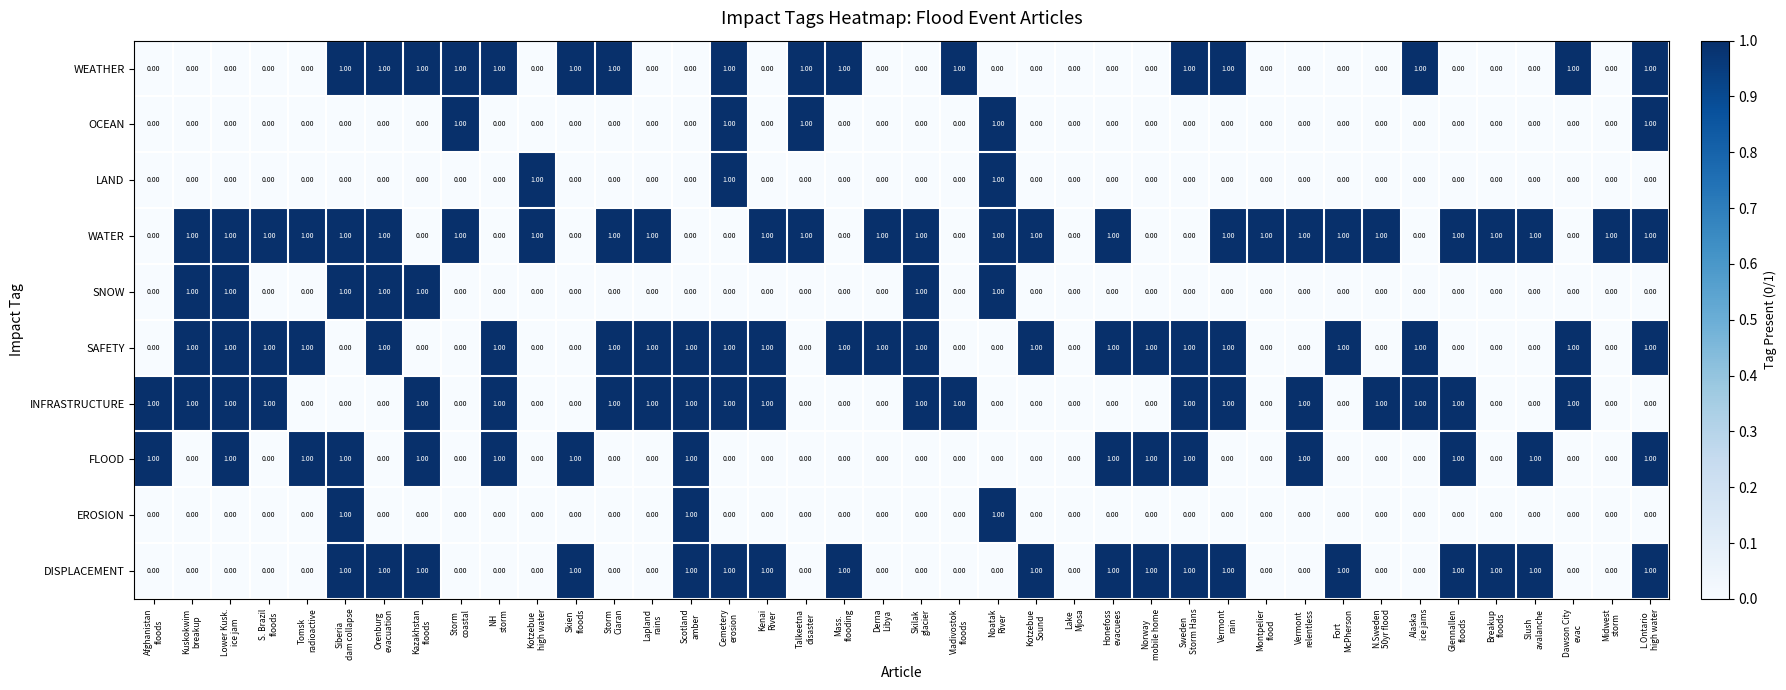

How many positive values does the SAFETY series have?

23